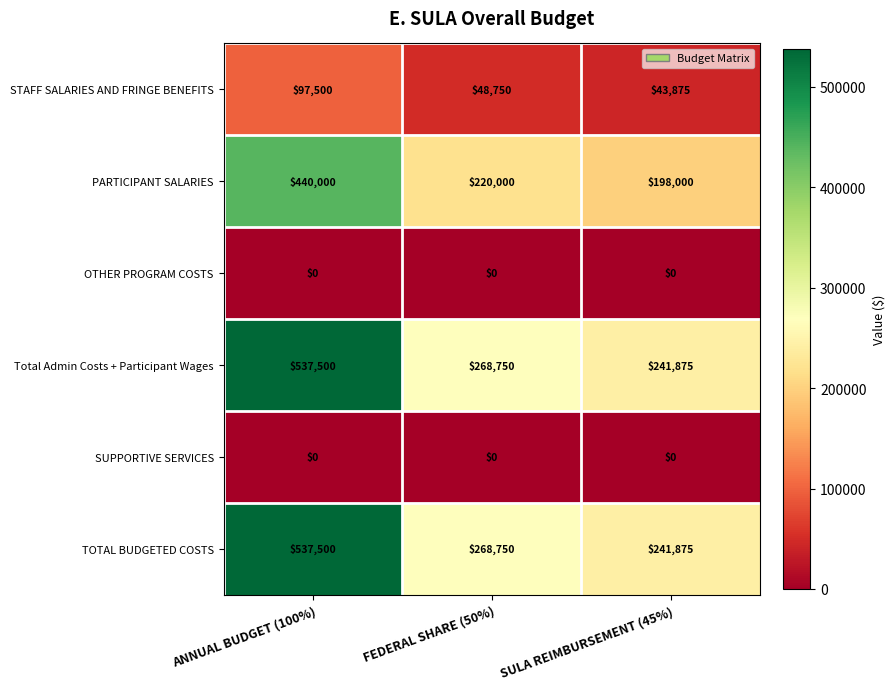

True or false: SUPPORTIVE SERVICES has a value of 0 at SULA REIMBURSEMENT (45%).

True